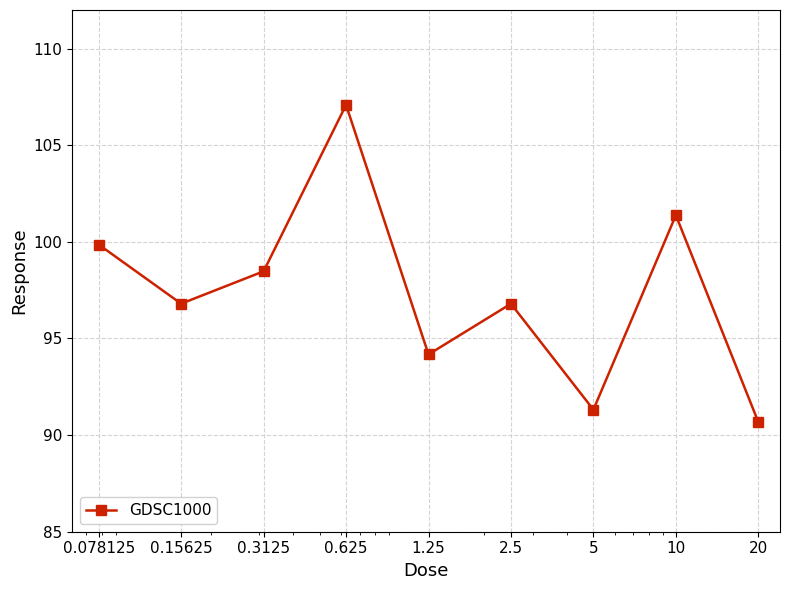

How many points are higher than both their immediate neighbors (excluding endpoints)?

3